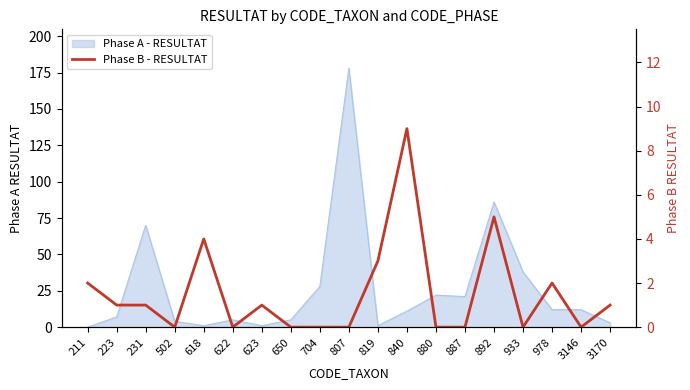

True or false: the data shows 0 at 704.

True